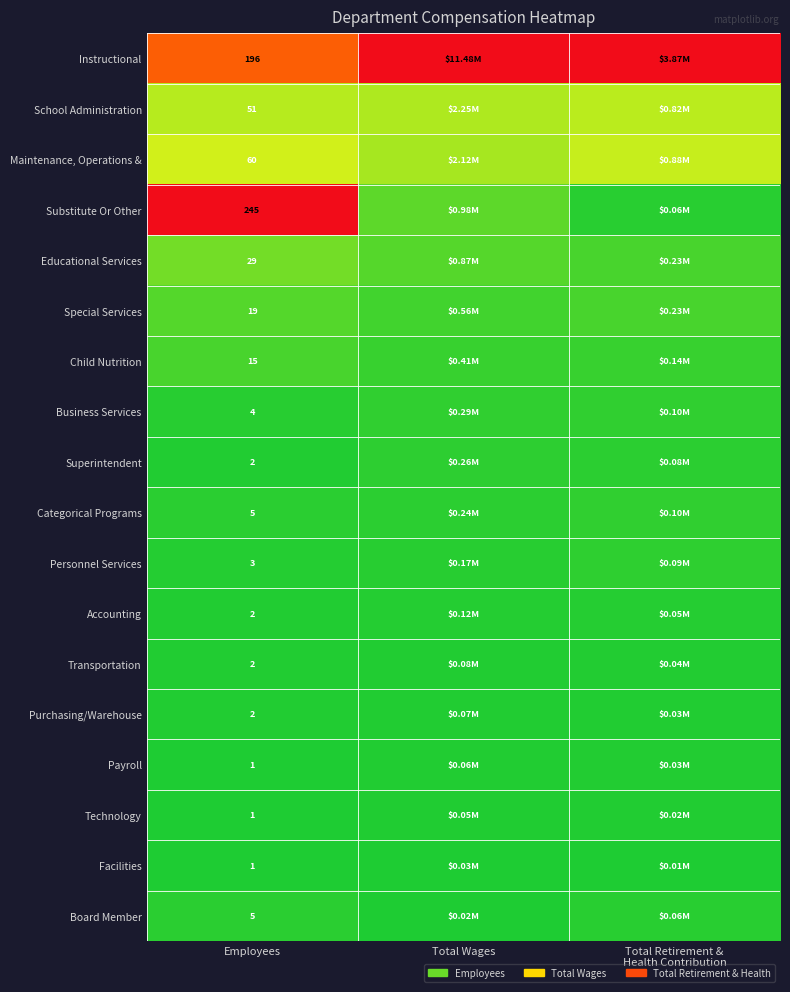

At which category is the sum across all series the highest?

Employees